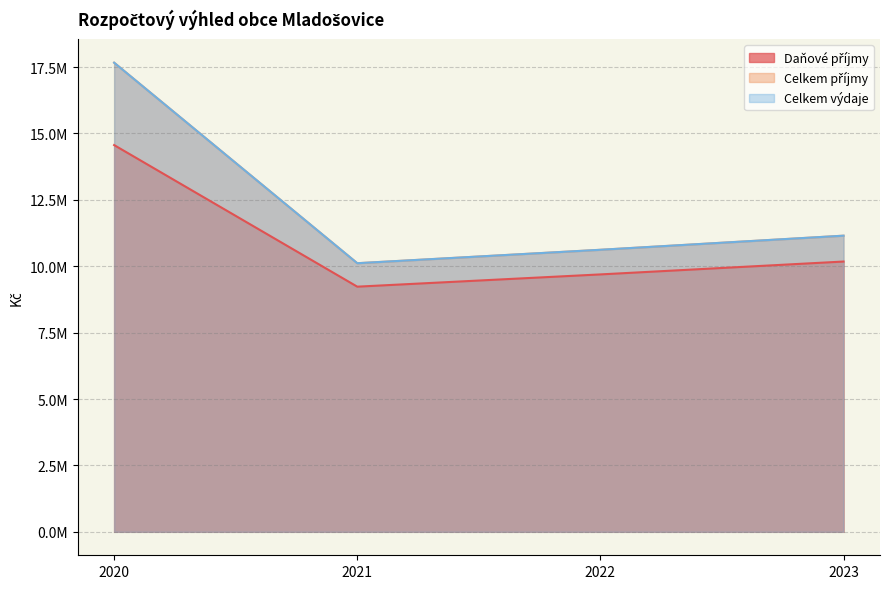

Reading left to right, extract all data points from this chart.

Daňové příjmy: 2020=14563473.0	2021=9231647.0	2022=9693229.3	2023=10177890.8
Celkem příjmy: 2020=17666013.0	2021=10114814.0	2022=10620554.7	2023=11151582.4
Celkem výdaje: 2020=17666013.0	2021=10114814.4	2022=10620555.2	2023=11151582.9